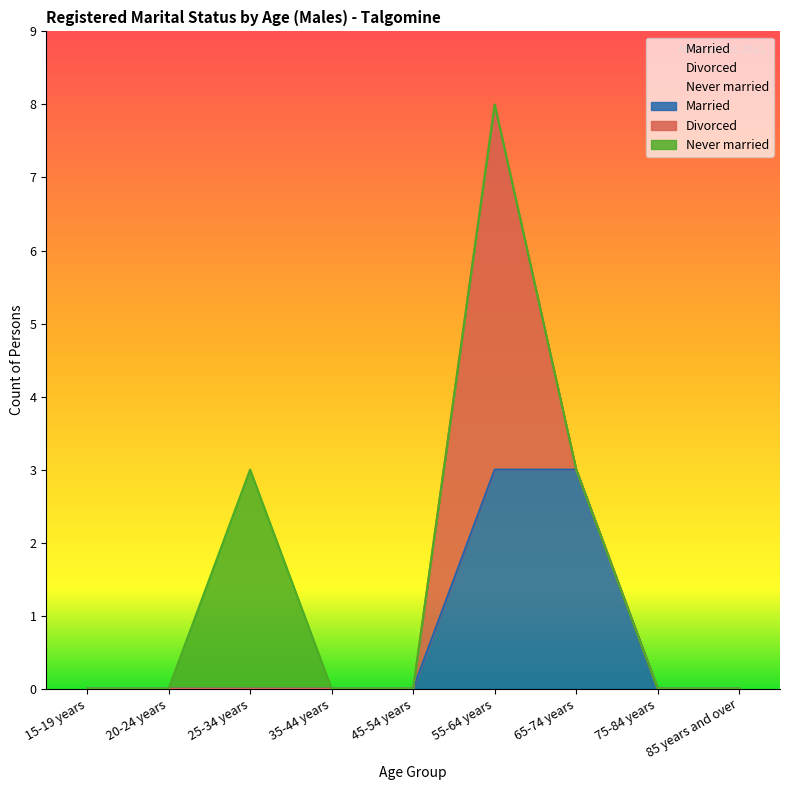

Rank the series by their maximum value, from highest to lowest.

Divorced, Married, Never married